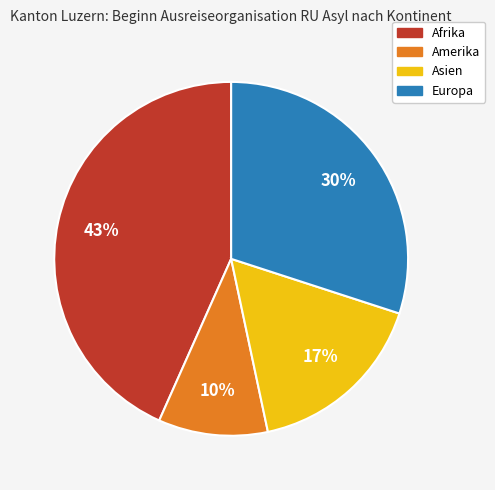

To the nearest percent, what is the difference between the largest and smallest slice percentages?

33%